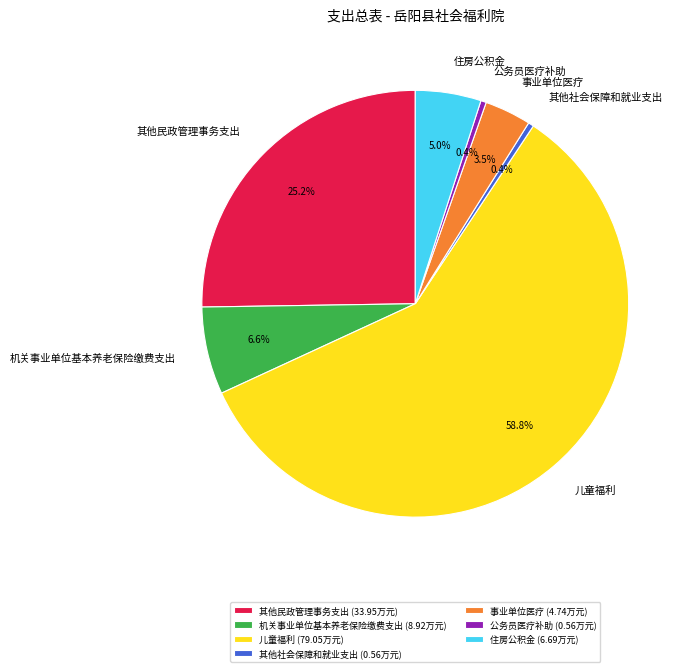

Is 儿童福利 the majority of the pie?

Yes